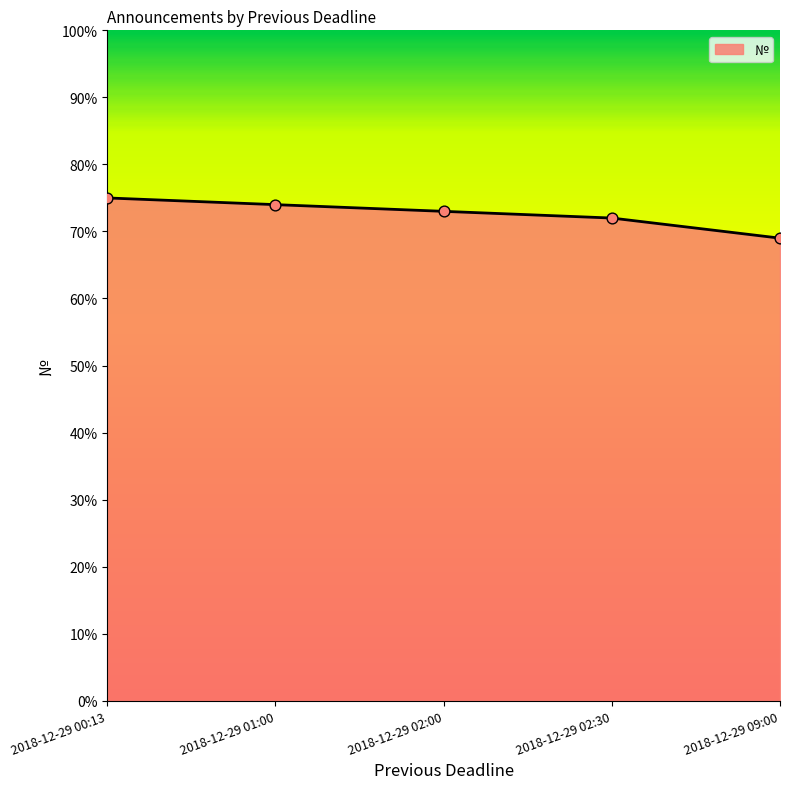

Approximately how many times larger is the value at 2018-12-29 02:30 compared to 2018-12-29 01:00?

1.0